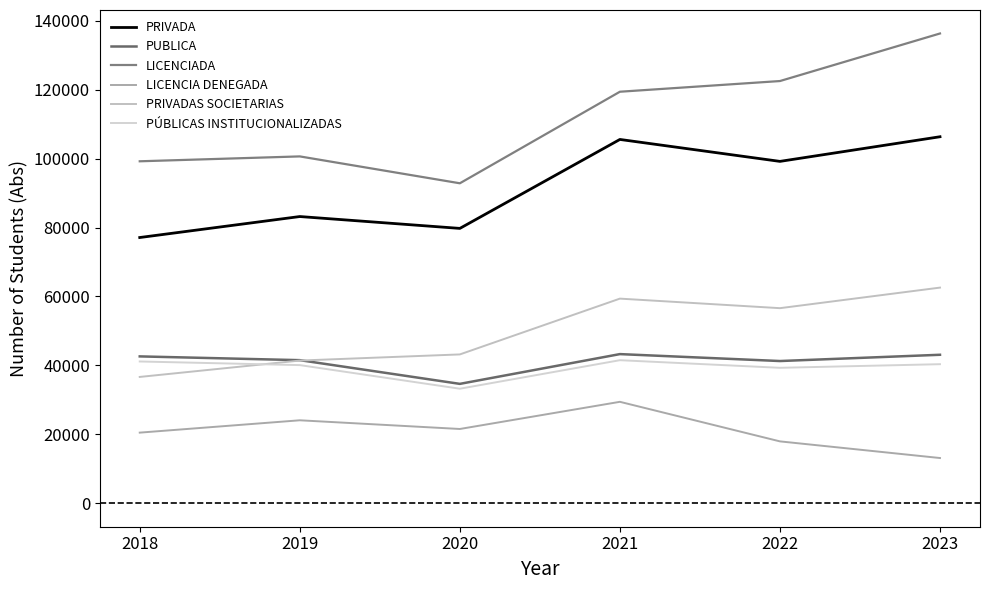

Rank the series by their maximum value, from lowest to highest.

LICENCIA DENEGADA, PÚBLICAS INSTITUCIONALIZADAS, PUBLICA, PRIVADAS SOCIETARIAS, PRIVADA, LICENCIADA